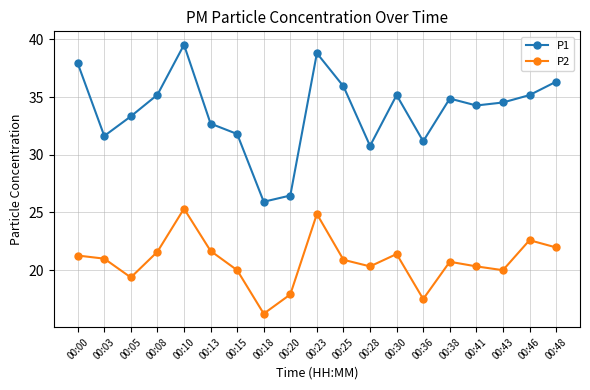

Which series changed the most between 00:10 and 00:18?

P1